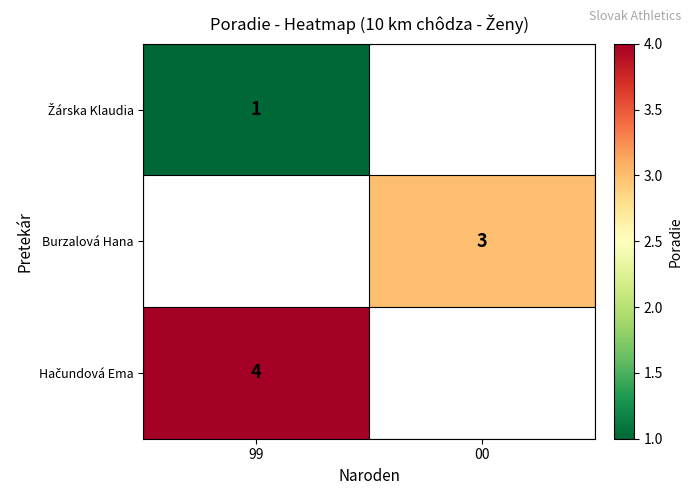

How many distinct data groups are displayed?

3